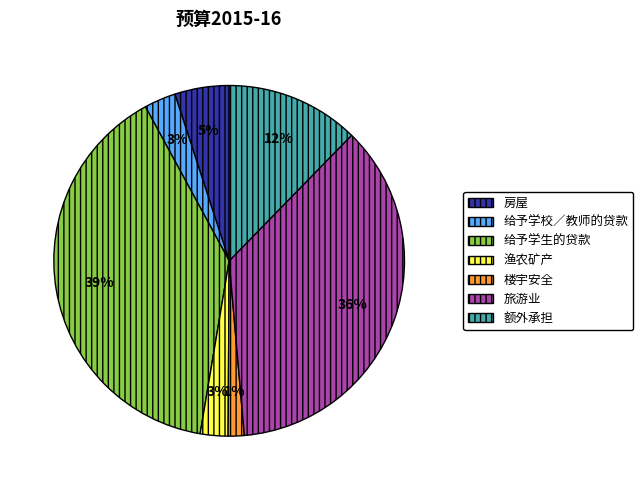

Which has a higher value, 旅游业 or 给予学生的贷款?

给予学生的贷款